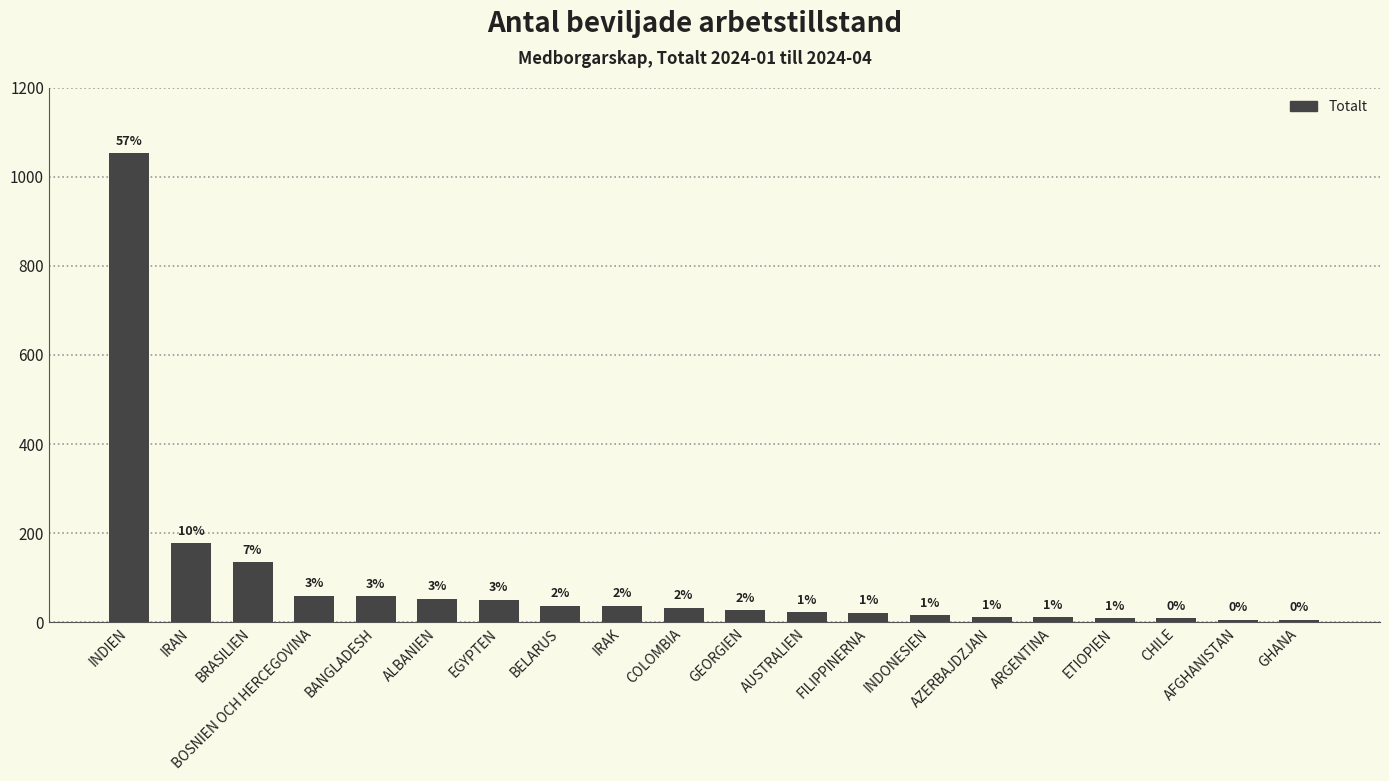

True or false: the data shows 6 at AUSTRALIEN.

False